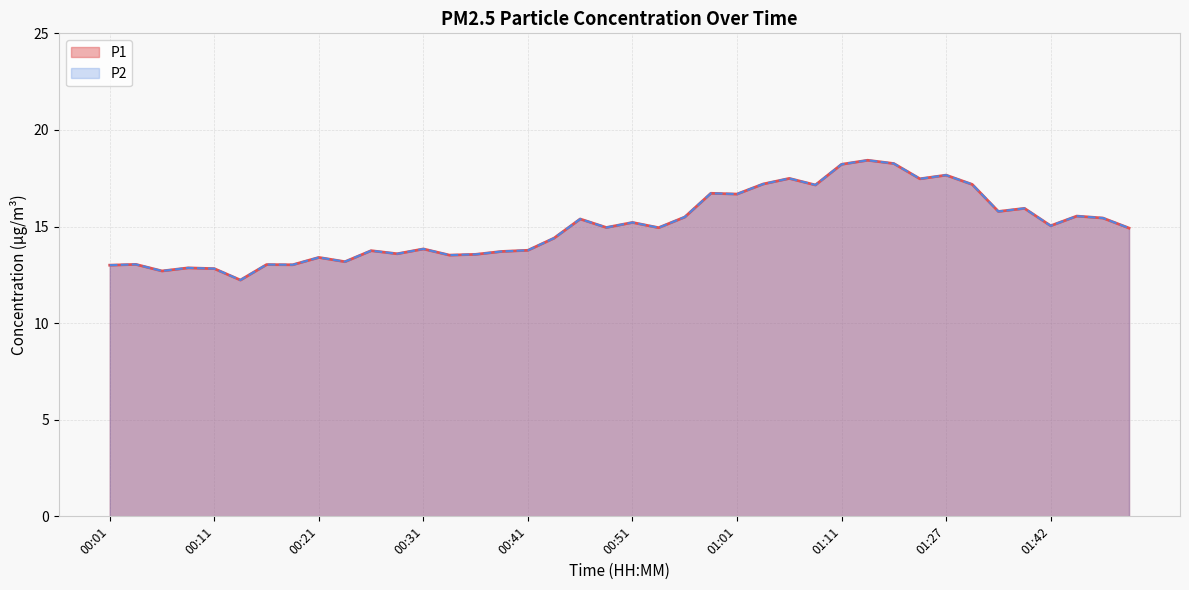

True or false: P1 and P2 cross at least once.

False